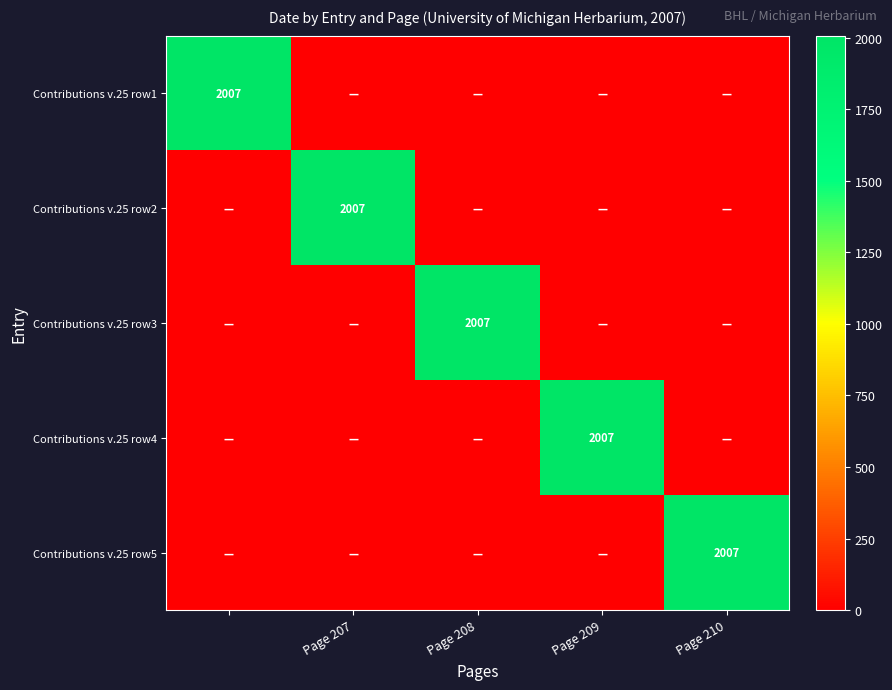

Is it true that Contributions v.25 row5 equals 3510 at Page 210?

False